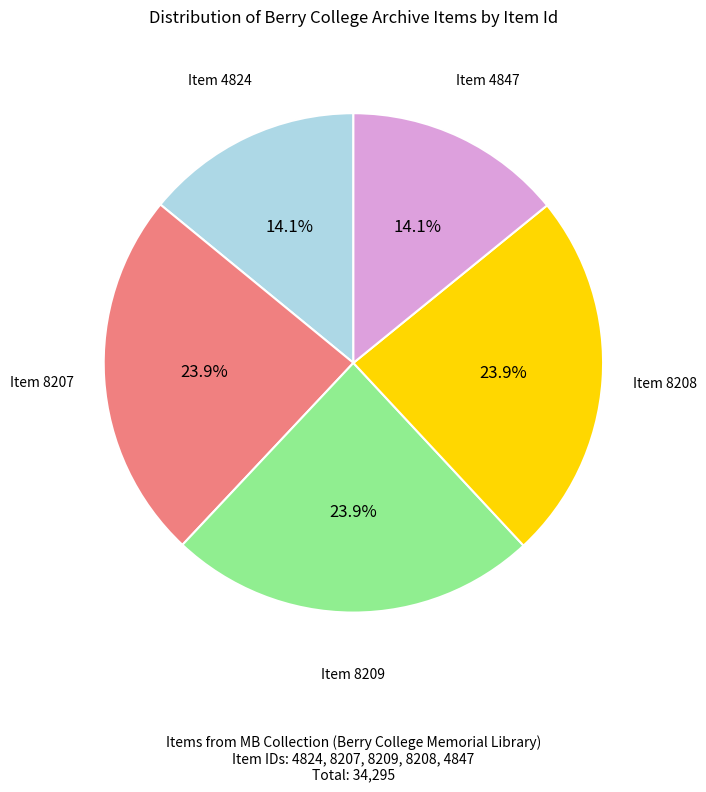

Does any single category account for the majority?

No